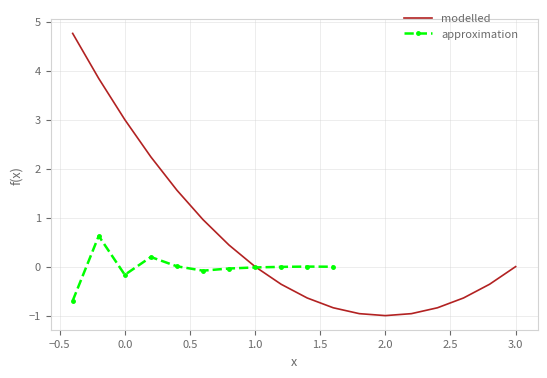

What is the lowest value of the approximation series?

-0.7